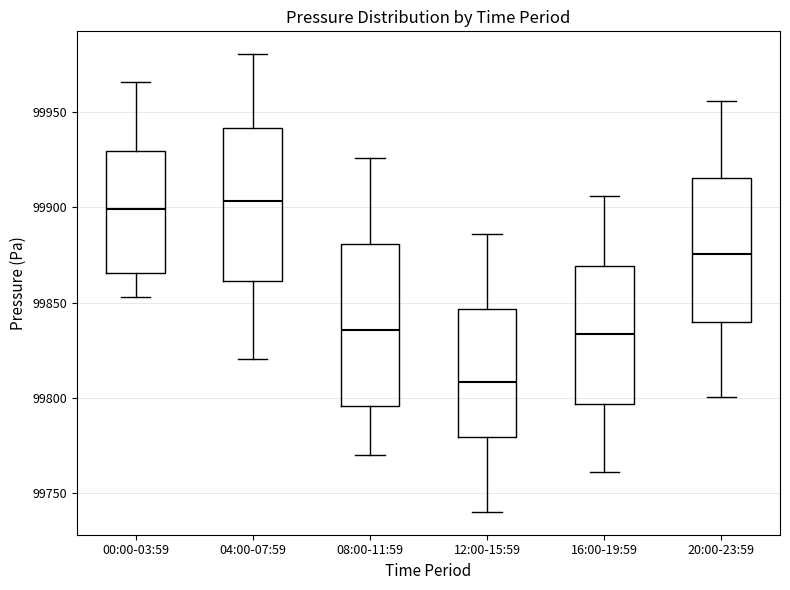

Reading left to right, read every box against the y-axis: the position of its median line, the range the box covers, and the ends of its whiskers. The values are not printed on the chart, so give them approximately, as read against the axis.

00:00-03:59: median 99900, box 99865 to 99930, whiskers 99855 to 99965
04:00-07:59: median 99905, box 99860 to 99940, whiskers 99820 to 99980
08:00-11:59: median 99835, box 99795 to 99880, whiskers 99770 to 99925
12:00-15:59: median 99810, box 99780 to 99845, whiskers 99740 to 99885
16:00-19:59: median 99835, box 99795 to 99870, whiskers 99760 to 99905
20:00-23:59: median 99875, box 99840 to 99915, whiskers 99800 to 99955